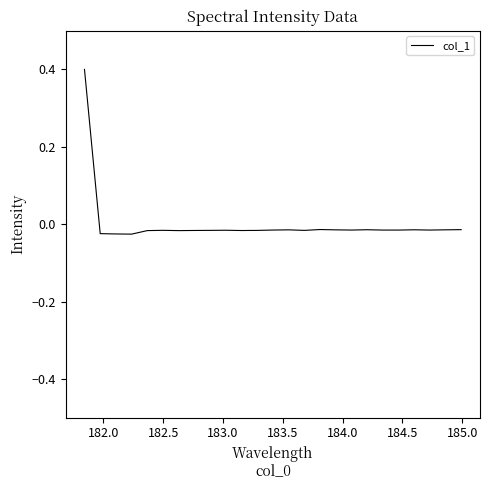

What is the difference between the maximum and minimum values?

0.4